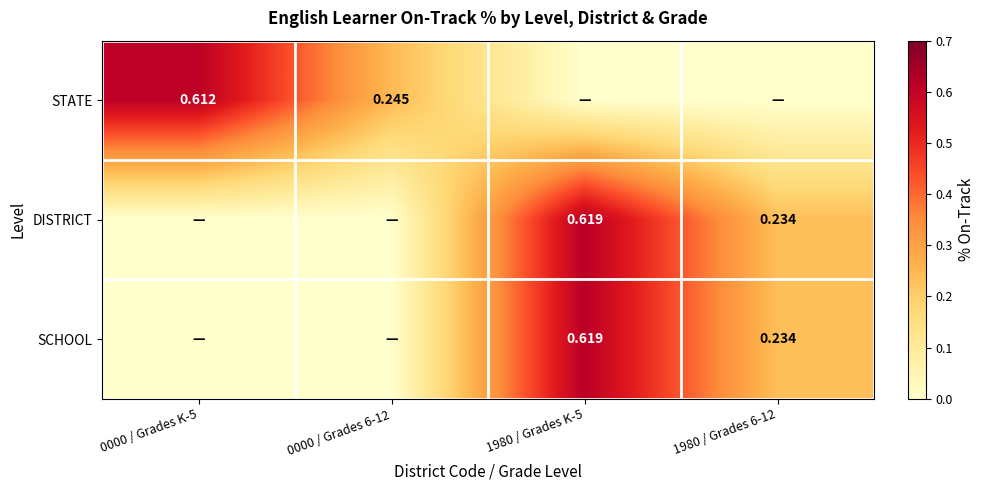

List the labels in order of STATE value, largest first.

0000 / Grades K-5, 0000 / Grades 6-12, 1980 / Grades K-5, 1980 / Grades 6-12